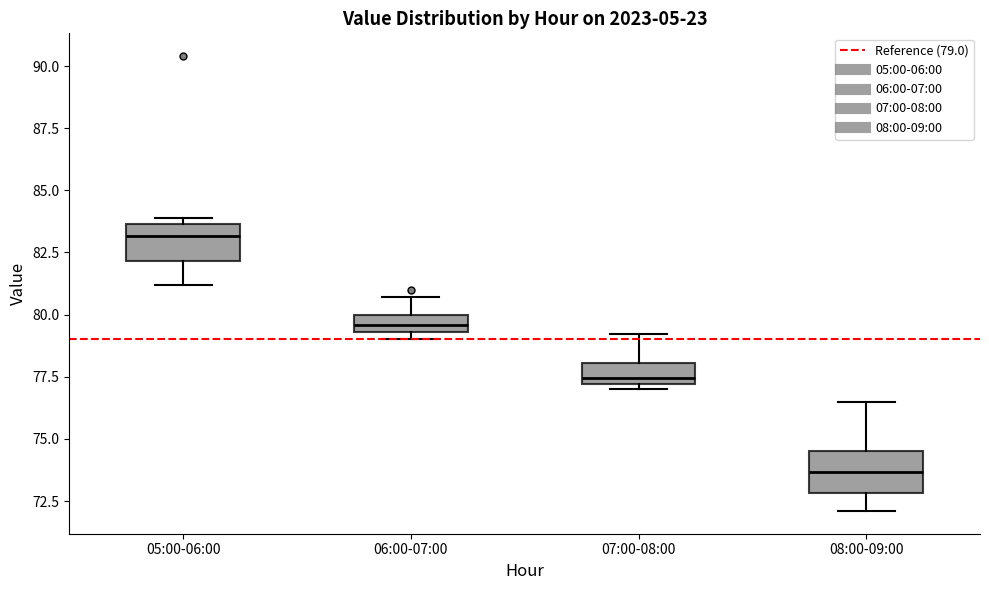

Where is the upper edge of the box for 05:00-06:00 on the y-axis? The values are not printed on the chart, so give them approximately, as read against the axis.

83.5